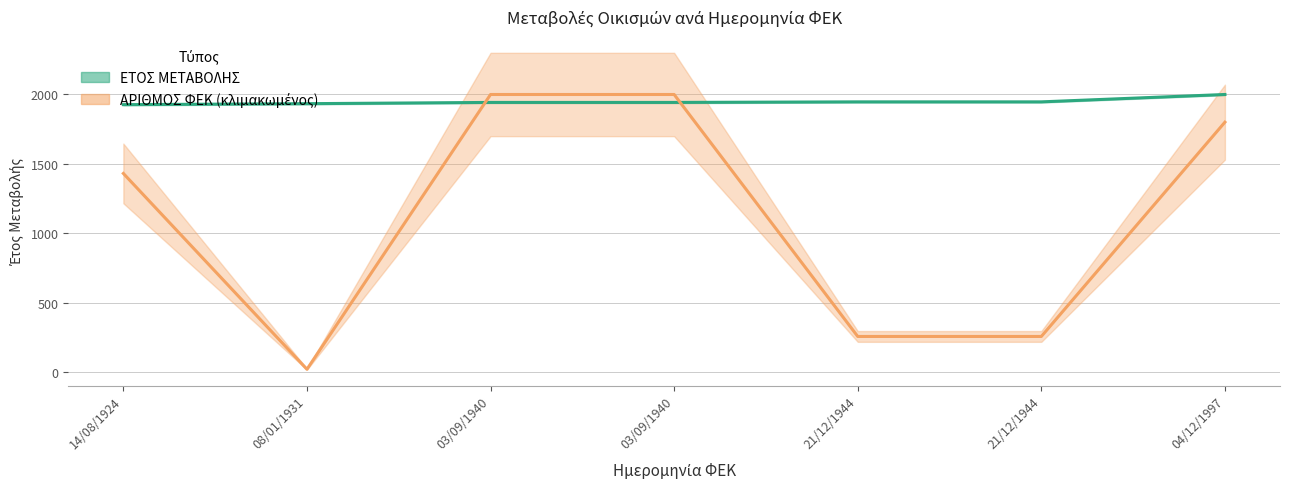

At which label is ΕΤΟΣ ΜΕΤΑΒΟΛΗΣ closest to 1960?

21/12/1944